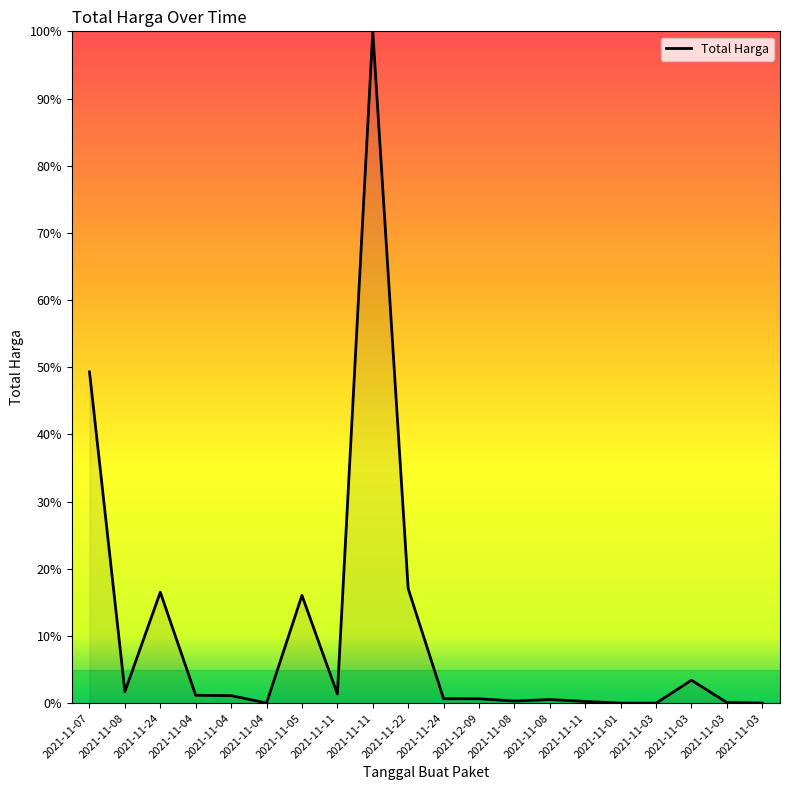

How many points are lower than both their immediate neighbors (excluding endpoints)?

5